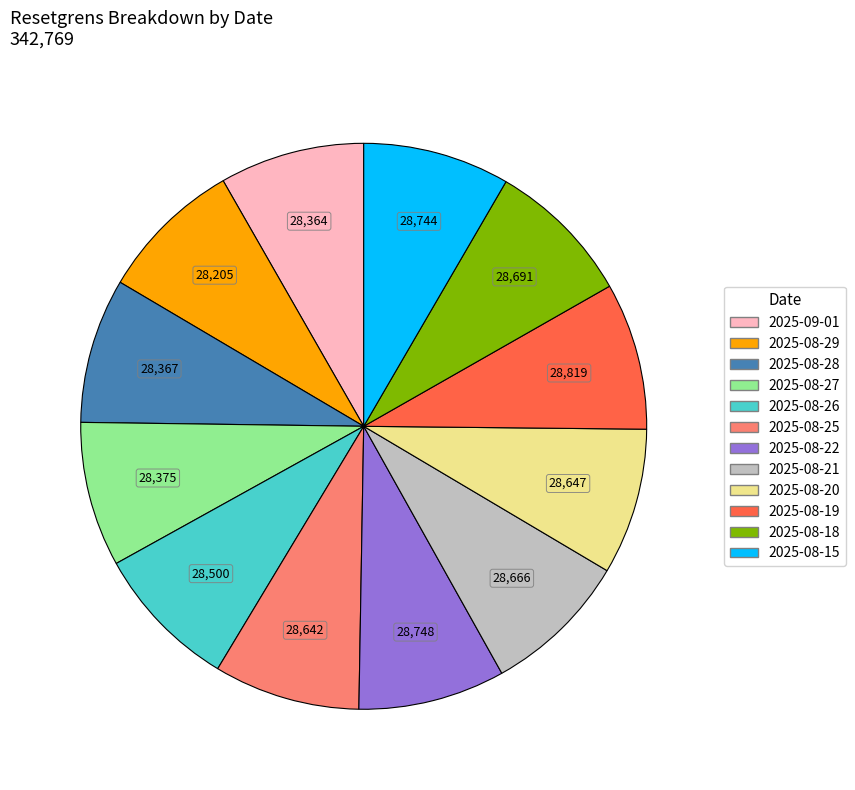

Combined, do 2025-08-28 and 2025-08-19 account for over 50%?

No